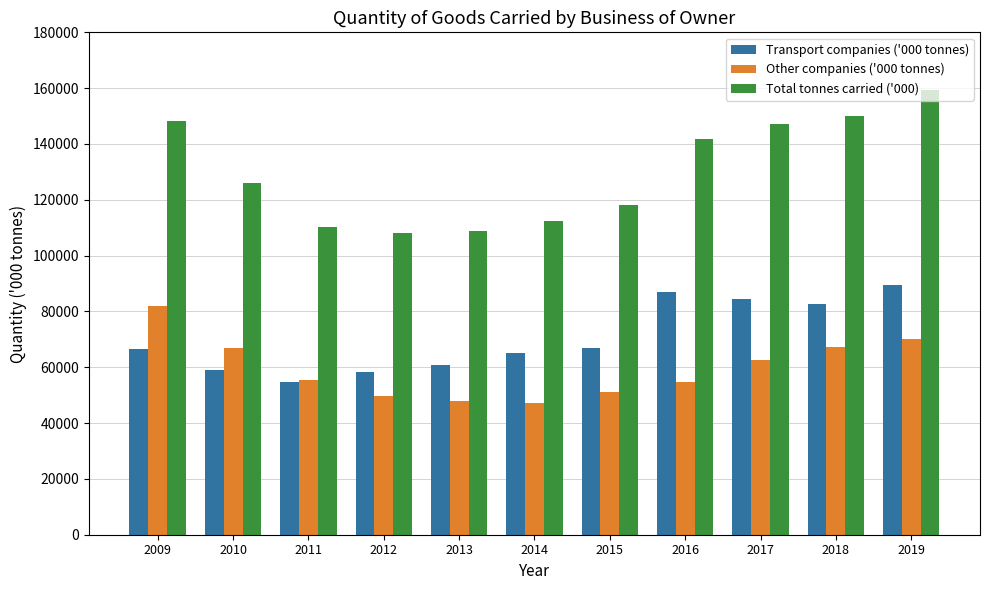

What is the spread (max minus min) of values at 2009?

81850